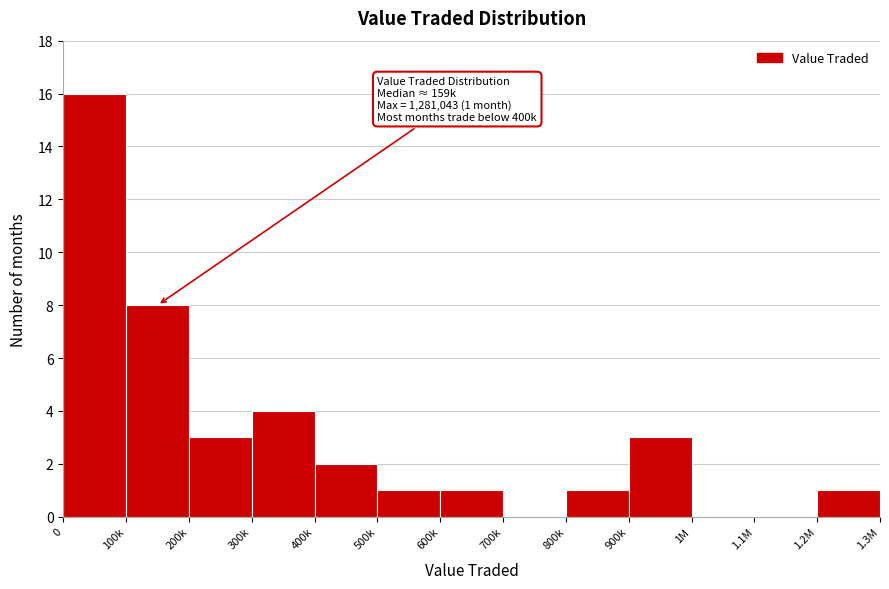

Reading left to right, transcribe all the data shown in this chart.

0=16	100k=8	200k=3	300k=4	400k=2	500k=1	600k=1	700k=0	800k=1	900k=3	1M=0	1.1M=0	1.2M=1